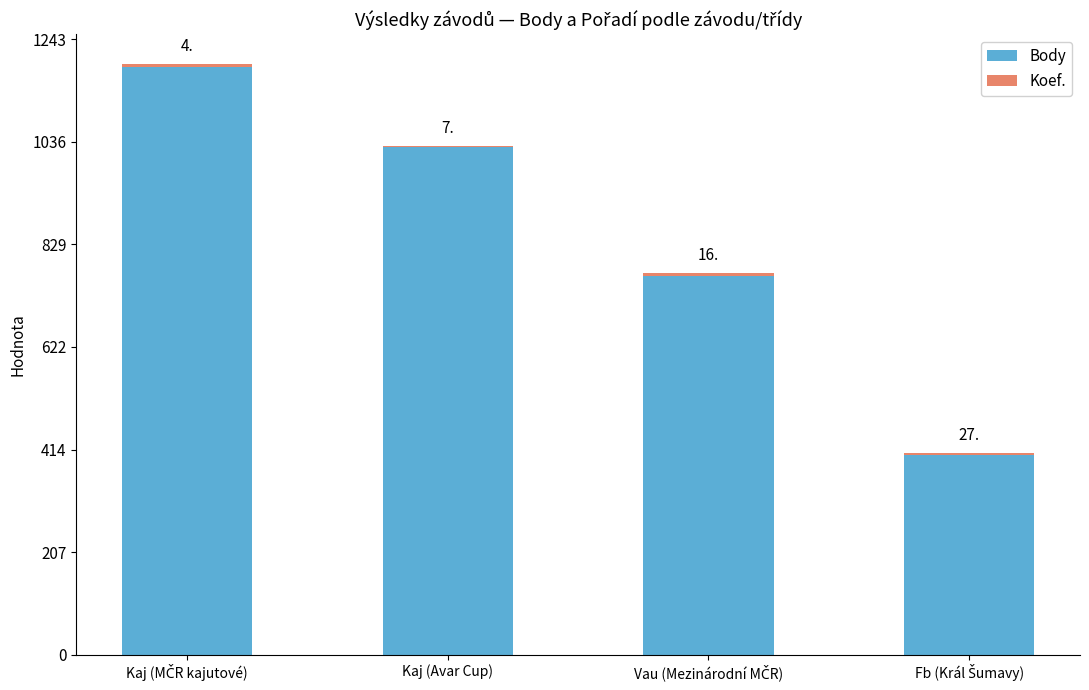

True or false: Koef. has a value of 10 at Kaj (MČR kajutové).

False